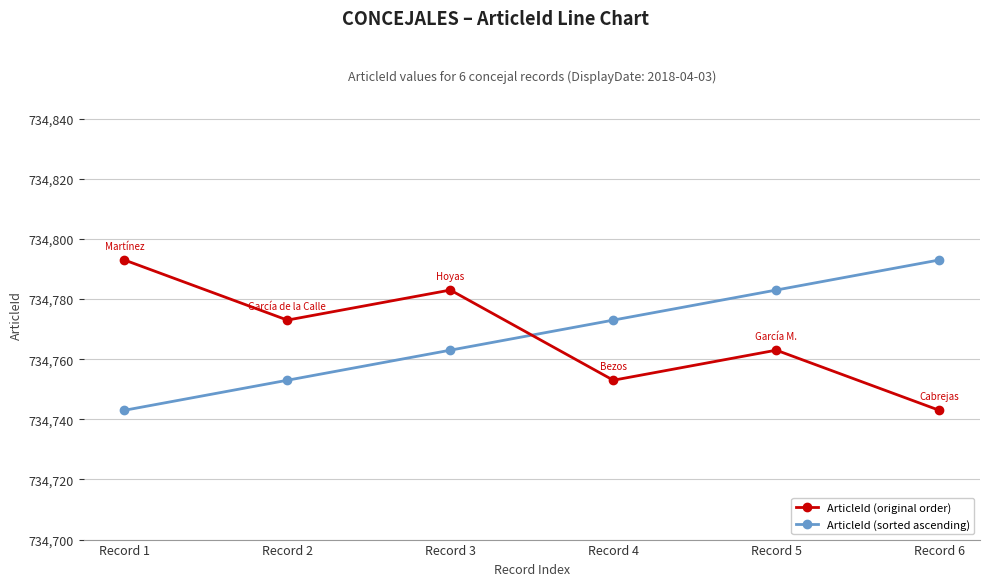

Where do ArticleId (sorted ascending) and ArticleId (original order) first cross each other?

Record 3 and Record 4